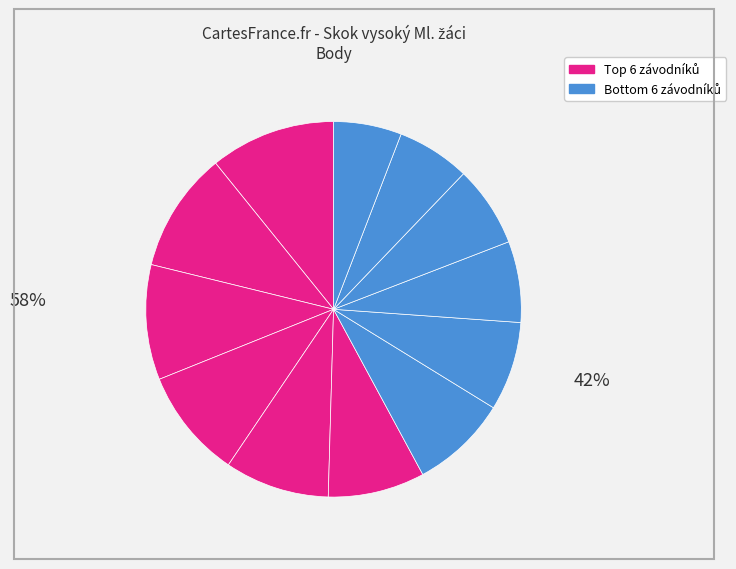

Rank the categories by value from lowest to highest.

Judl Adam, Váverka Miroslav, Lněnička Matěj, Loskot Antonín, Trnka David, Beneš Adam, Klégr Benjamin, Kotrba Jakub Matyáš, Lukeš Martin, Vyhlídal David, Kovář Jan, Filípek Daniel